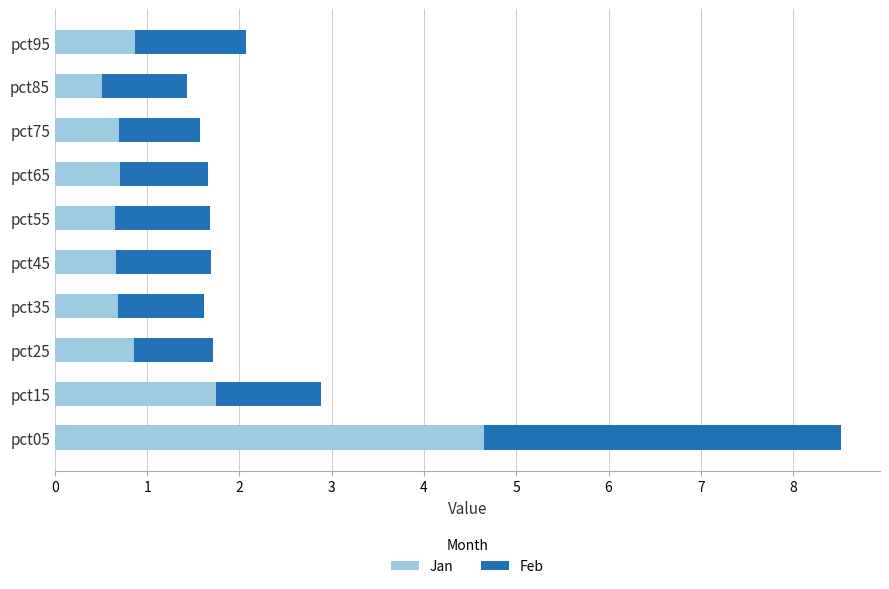

The Jan series shows 4.6 at pct05. True or false?

True